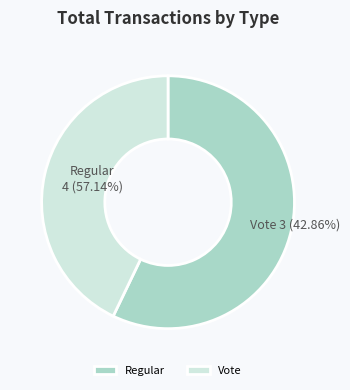

To the nearest percent, what is the difference between the largest and smallest slice percentages?

14%